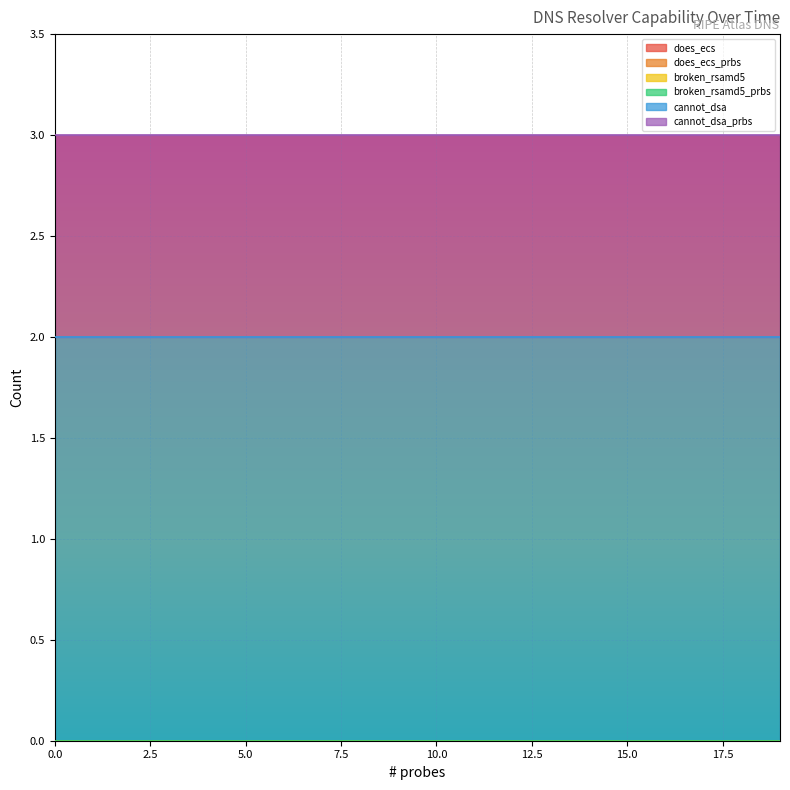

True or false: broken_rsamd5 has more than 0 interior local peaks.

False